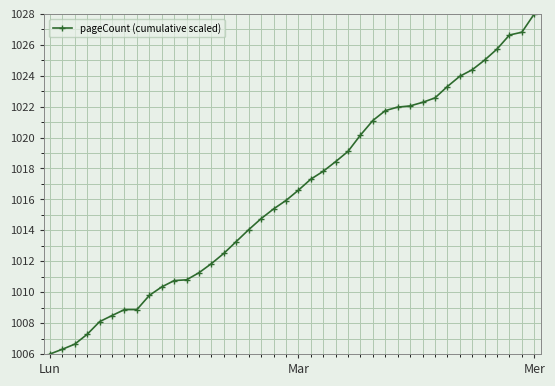

What is the minimum value shown in the chart?

1006.0